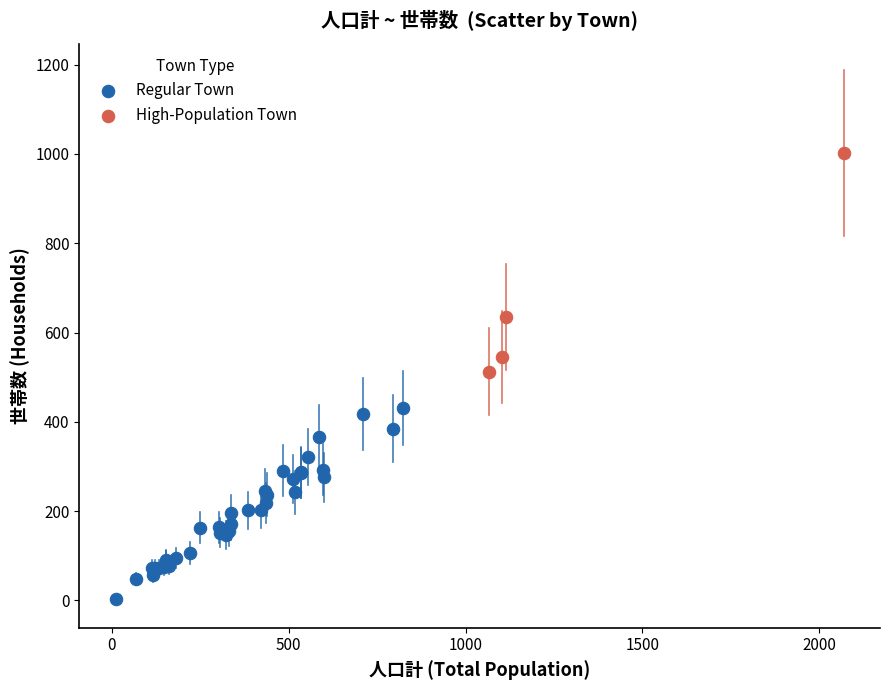

Which series has the largest Y range (max minus min)?

High-Population Town